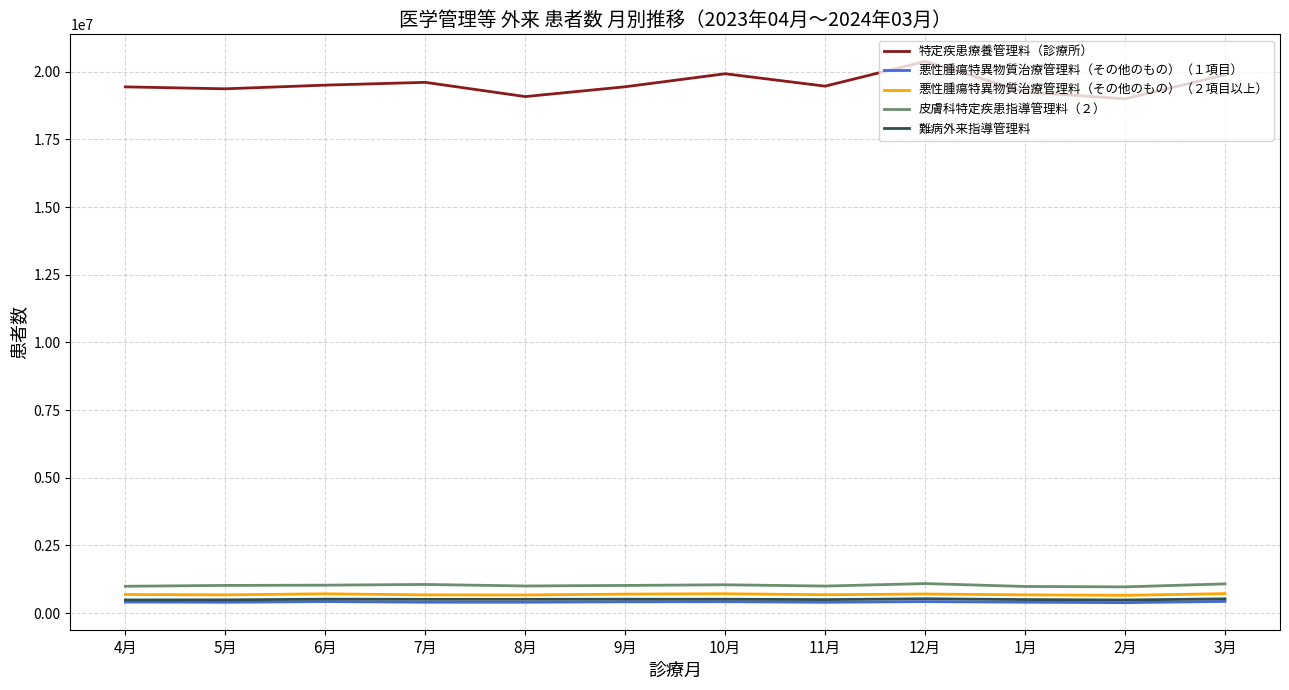

Which series has the largest range (max minus min)?

特定疾患療養管理料（診療所）